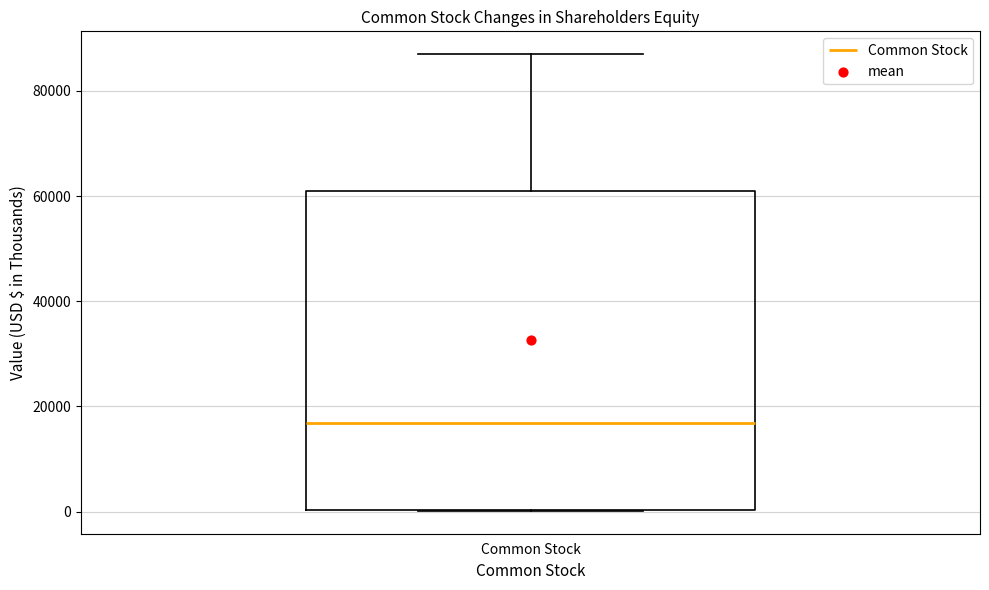

Where is the lower edge of the box for Common Stock on the y-axis? The values are not printed on the chart, so give them approximately, as read against the axis.

0